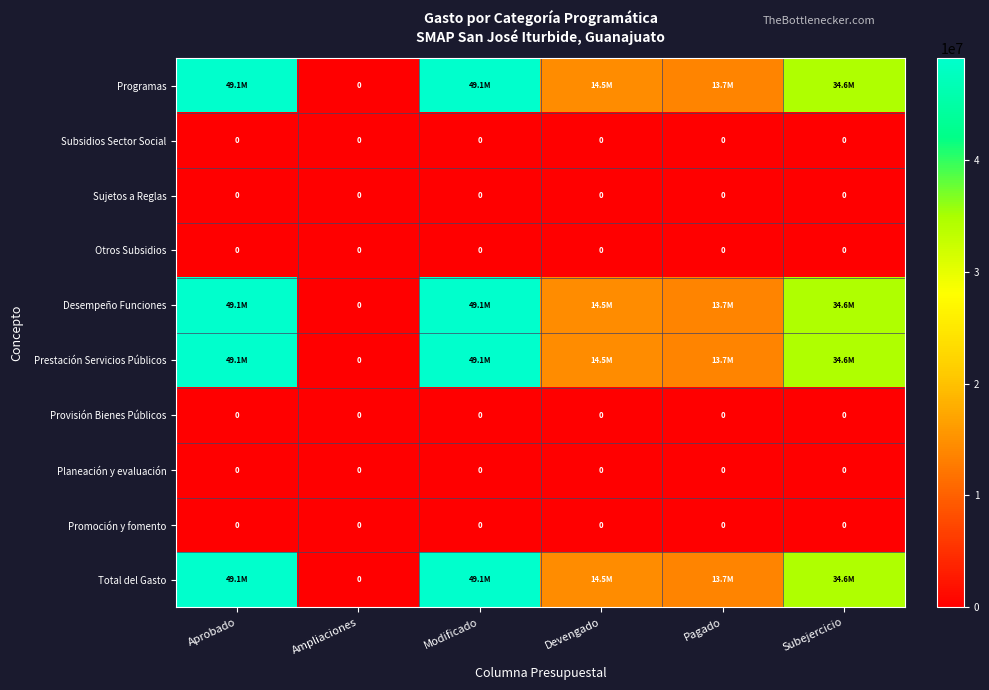

Is it true that Programas equals 49062581.5 at Modificado?

True